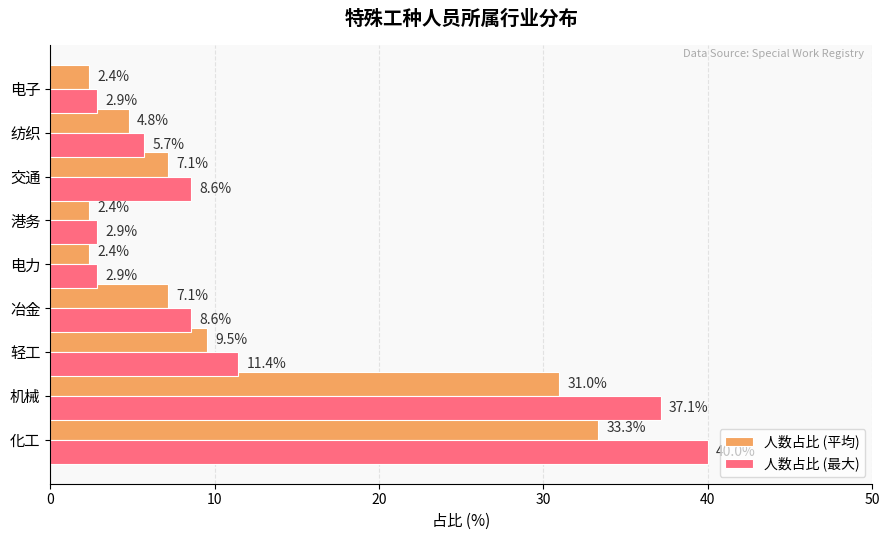

At which label is 人数占比 (最大) closest to 21?

轻工